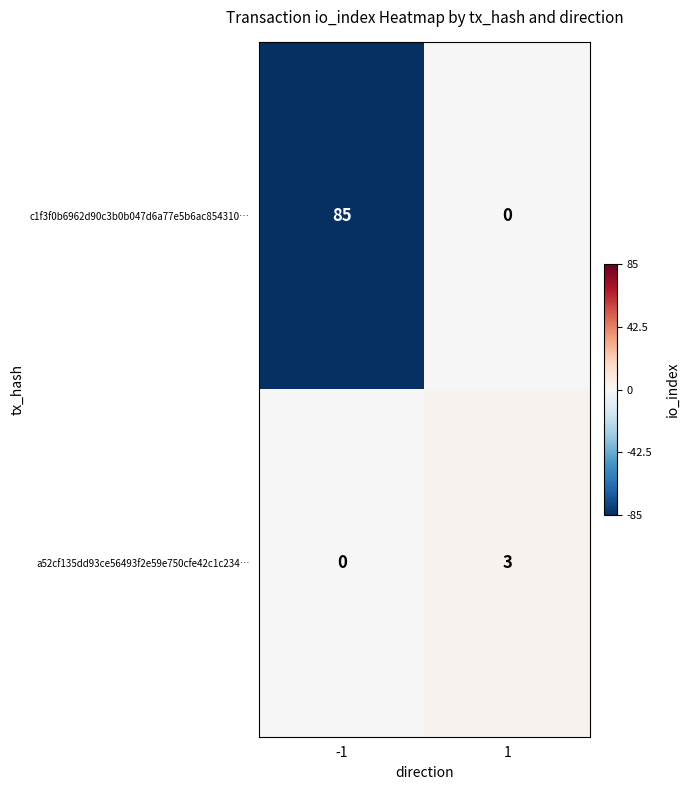

What is the greatest value displayed?

85